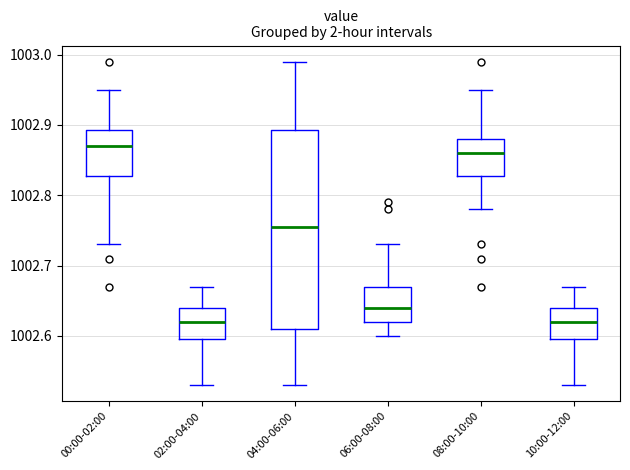

Reading left to right, transcribe this box plot: for each box, give where its median line is, the range the box spans, and where its two whiskers end, as read against the y-axis. The values are not printed on the chart, so give them approximately, as read against the axis.

00:00-02:00: median 1002.87, box 1002.83 to 1002.89, whiskers 1002.73 to 1002.95
02:00-04:00: median 1002.62, box 1002.60 to 1002.64, whiskers 1002.53 to 1002.67
04:00-06:00: median 1002.76, box 1002.61 to 1002.89, whiskers 1002.53 to 1002.99
06:00-08:00: median 1002.64, box 1002.62 to 1002.67, whiskers 1002.60 to 1002.73
08:00-10:00: median 1002.86, box 1002.83 to 1002.88, whiskers 1002.78 to 1002.95
10:00-12:00: median 1002.62, box 1002.60 to 1002.64, whiskers 1002.53 to 1002.67